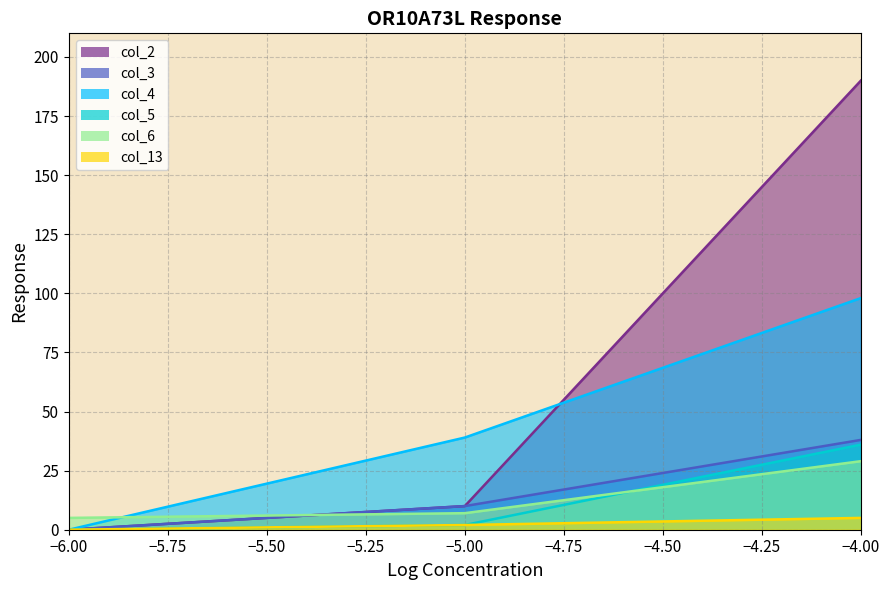

What are all the series names shown in the legend?

col_2, col_3, col_4, col_5, col_6, col_13